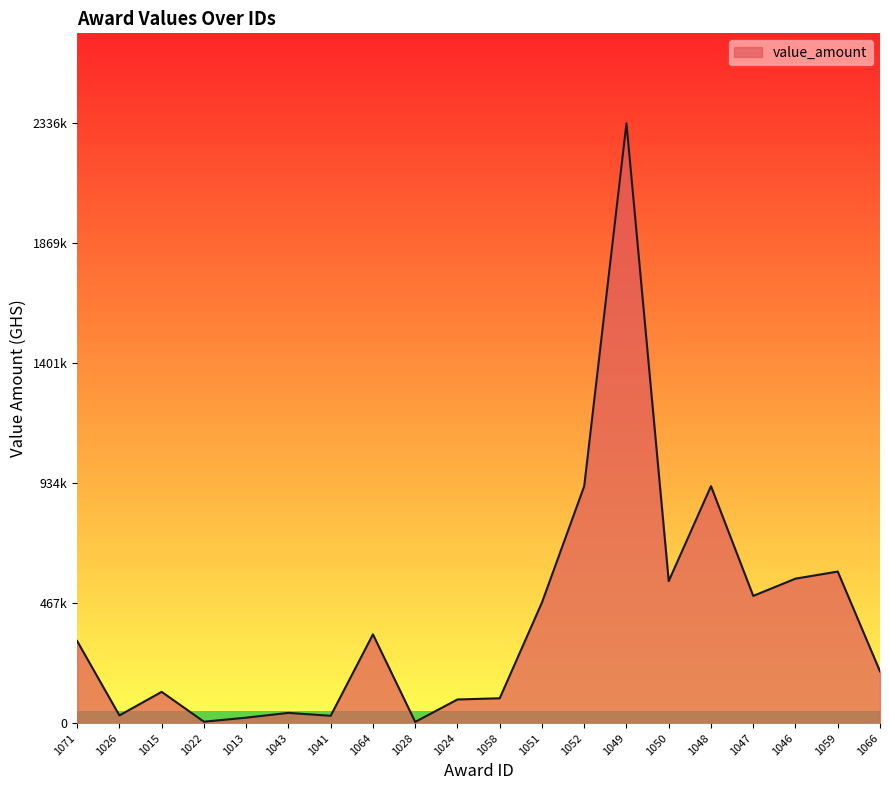

Where does the data first go above 319771?

1071